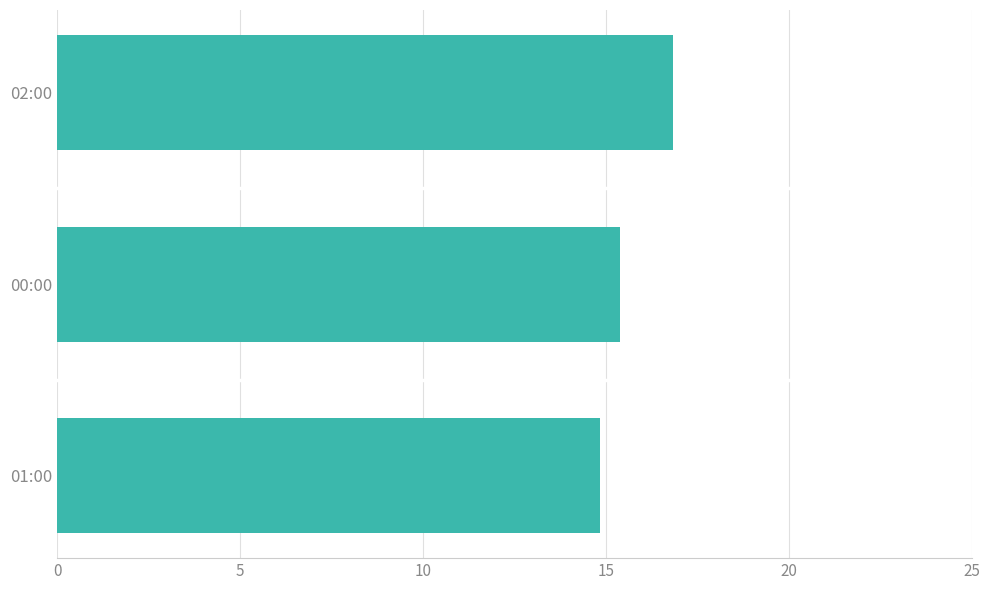

What is the average value?

15.7